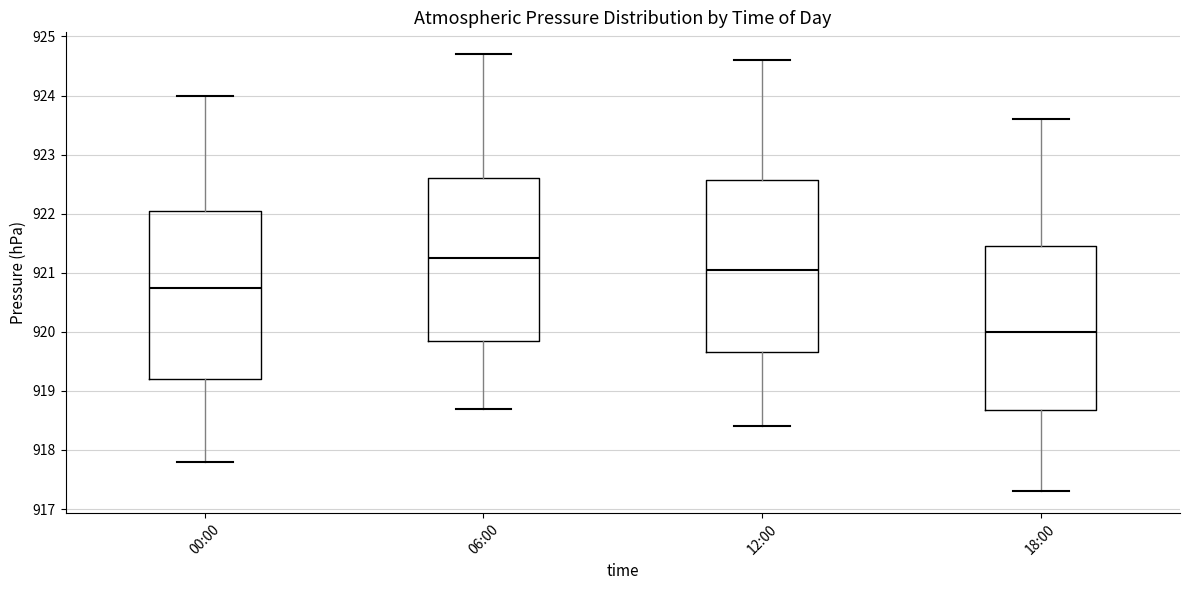

Reading left to right, read every box against the y-axis: the position of its median line, the range the box covers, and the ends of its whiskers. The values are not printed on the chart, so give them approximately, as read against the axis.

00:00: median 920.8, box 919.2 to 922.1, whiskers 917.8 to 924.0
06:00: median 921.3, box 919.9 to 922.6, whiskers 918.7 to 924.7
12:00: median 921.1, box 919.7 to 922.6, whiskers 918.4 to 924.6
18:00: median 920.0, box 918.7 to 921.5, whiskers 917.3 to 923.6